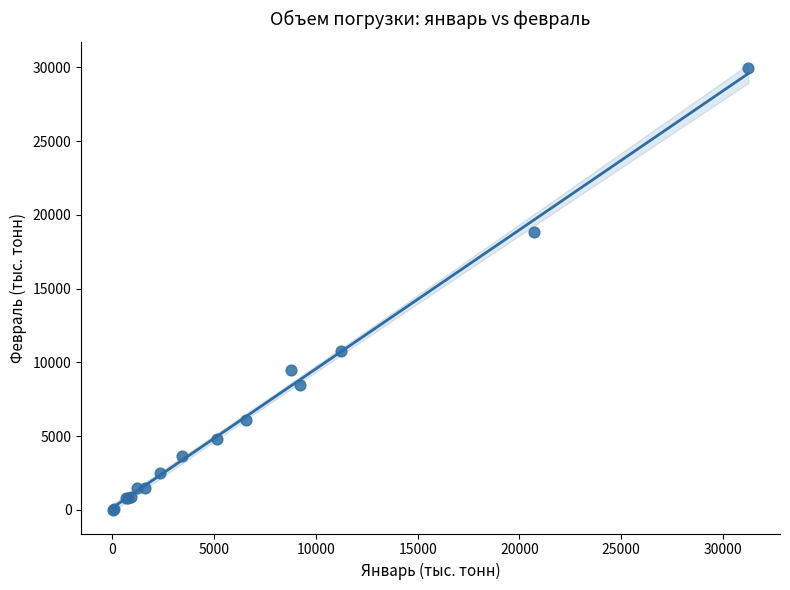

What Y value in the scatter plot is closest to 14997?

18811.7